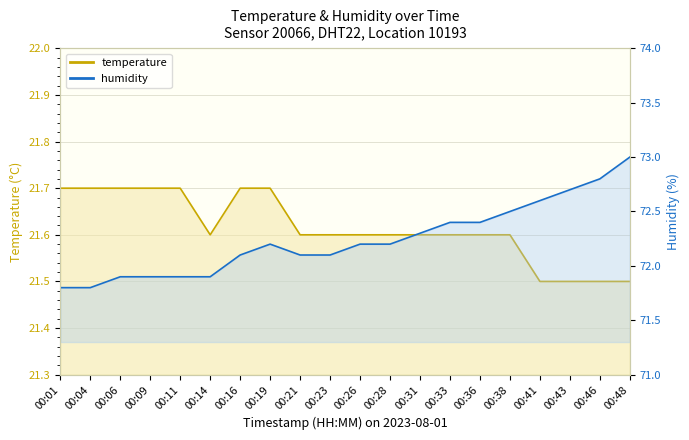

Which series changed the most between 00:21 and 00:28?

humidity